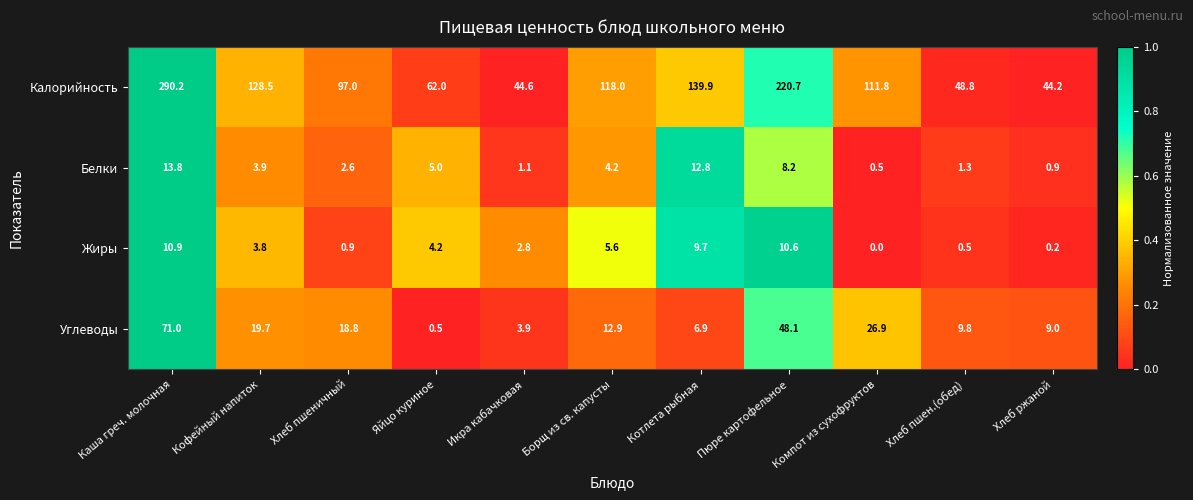

Which series changed the most between Яйцо куриное and Пюре картофельное?

Калорийность